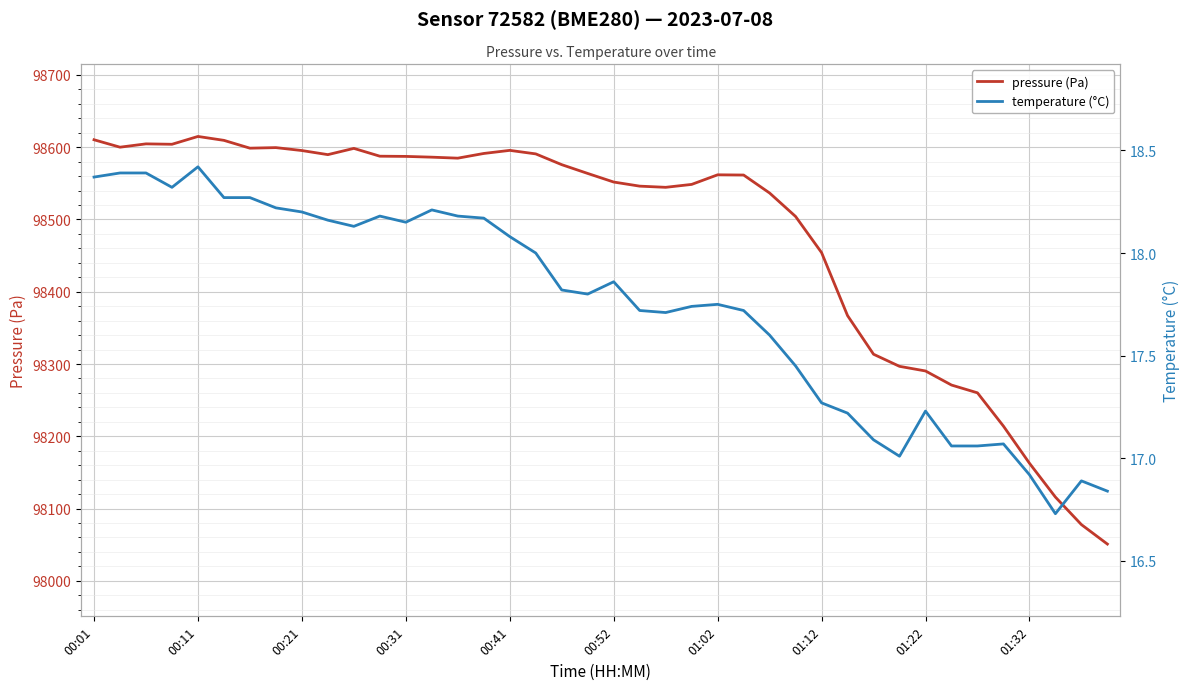

Reading left to right, what are all the values shown in this chart?

pressure (Pa): 98610.3	98600.0	98604.6	98604.1	98614.9	98609.5	98598.7	98599.4	98595.4	98589.7	98598.4	98587.6	98587.3	98586.2	98584.8	98591.3	98595.6	98590.8	98575.8	98563.7	98551.8	98546.1	98544.5	98548.5	98561.8	98561.5	98536.6	98504.2	98454.2	98367.0	98313.6	98296.8	98290.4	98270.9	98260.2	98214.1	98162.8	98115.9	98077.8	98050.9
temperature (°C): 18.4	18.4	18.4	18.3	18.4	18.3	18.3	18.2	18.2	18.2	18.1	18.2	18.1	18.2	18.2	18.2	18.1	18.0	17.8	17.8	17.9	17.7	17.7	17.7	17.8	17.7	17.6	17.4	17.3	17.2	17.1	17.0	17.2	17.1	17.1	17.1	16.9	16.7	16.9	16.8